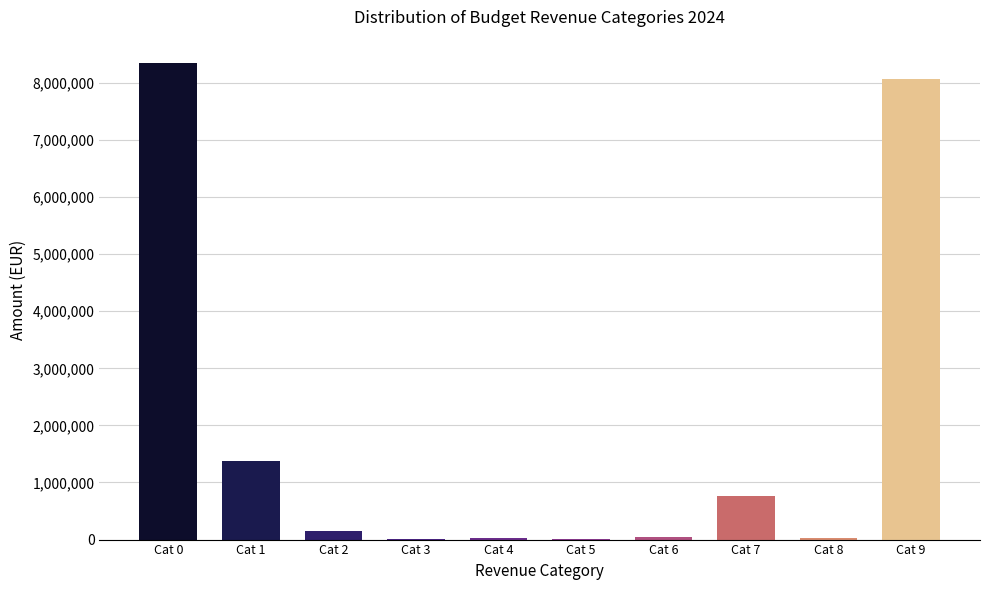

Is it true that the value at Cat 1 is 476953?

False